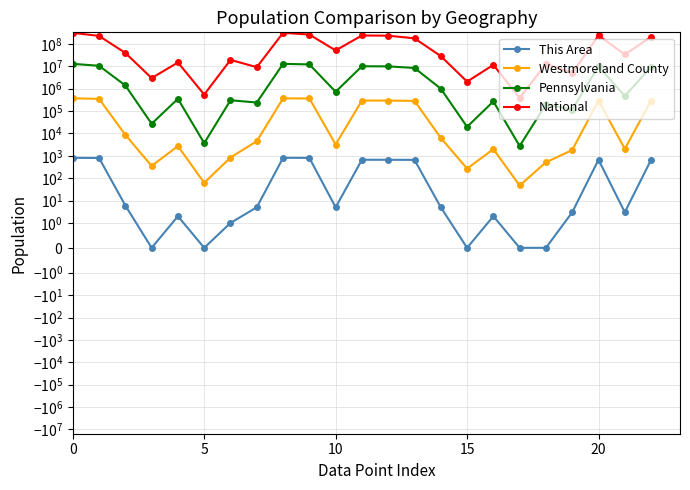

Which category has the lowest value across all series?

15